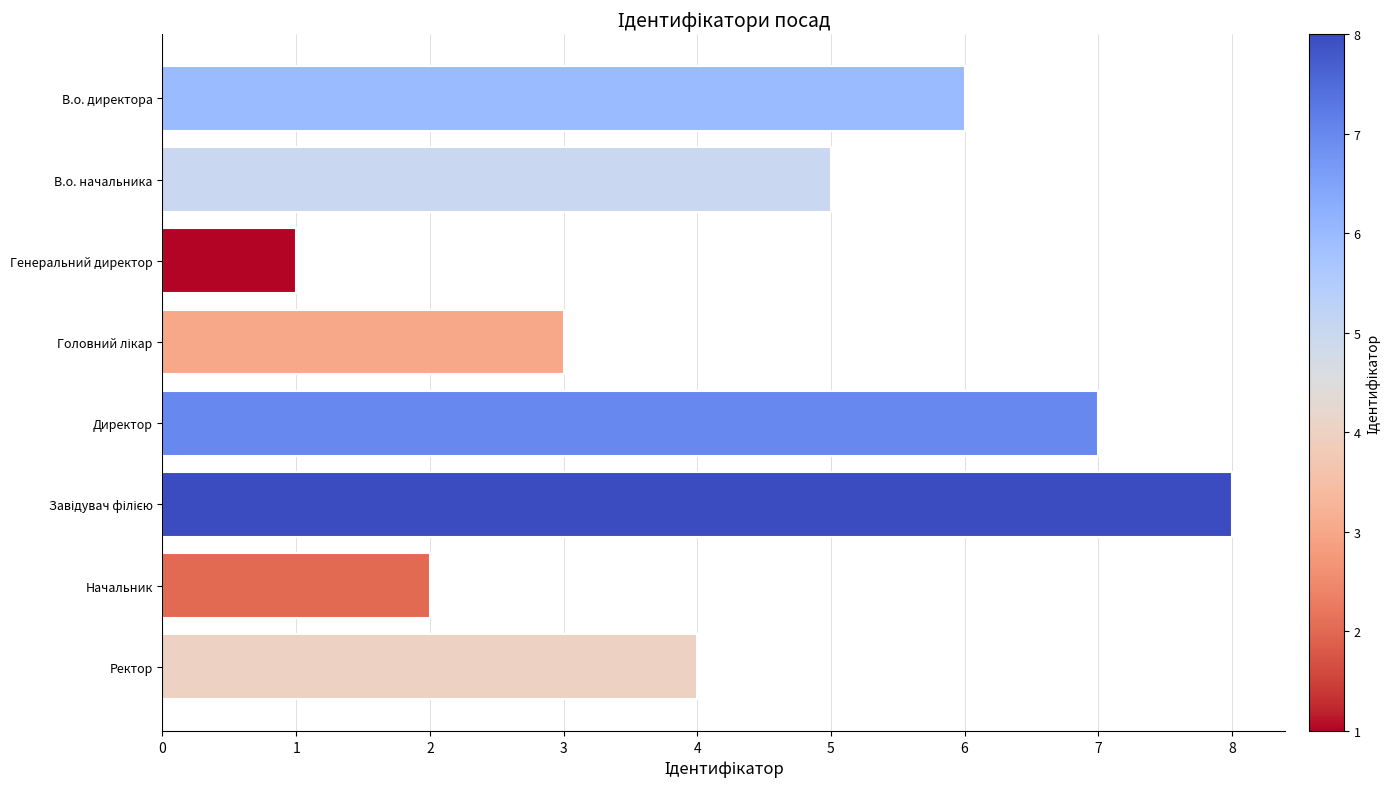

The value at В.о. директора is 8. True or false?

False